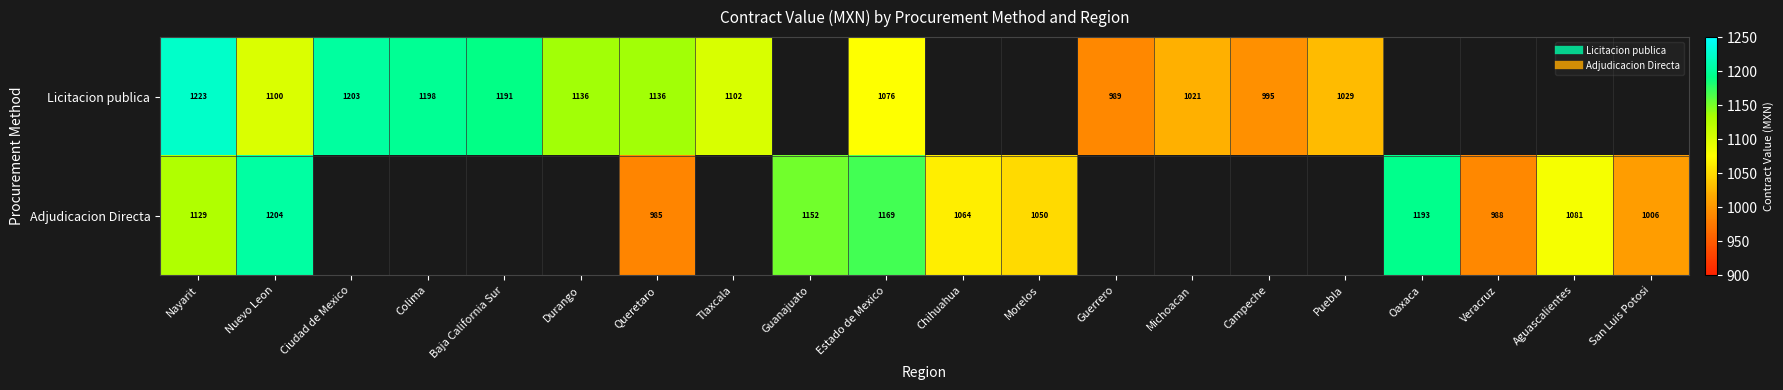

Rank the series by their average value, from lowest to highest.

Licitacion publica, Adjudicacion Directa